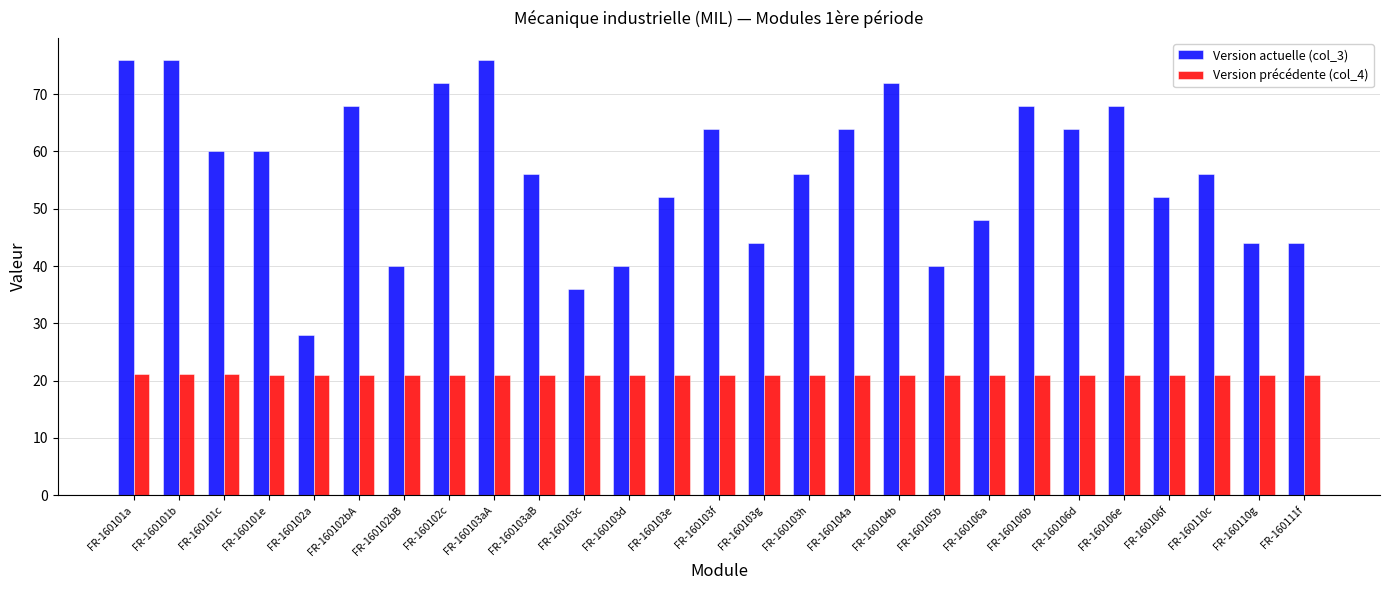

What is the highest value of the Version précédente (col_4) series?

21.1